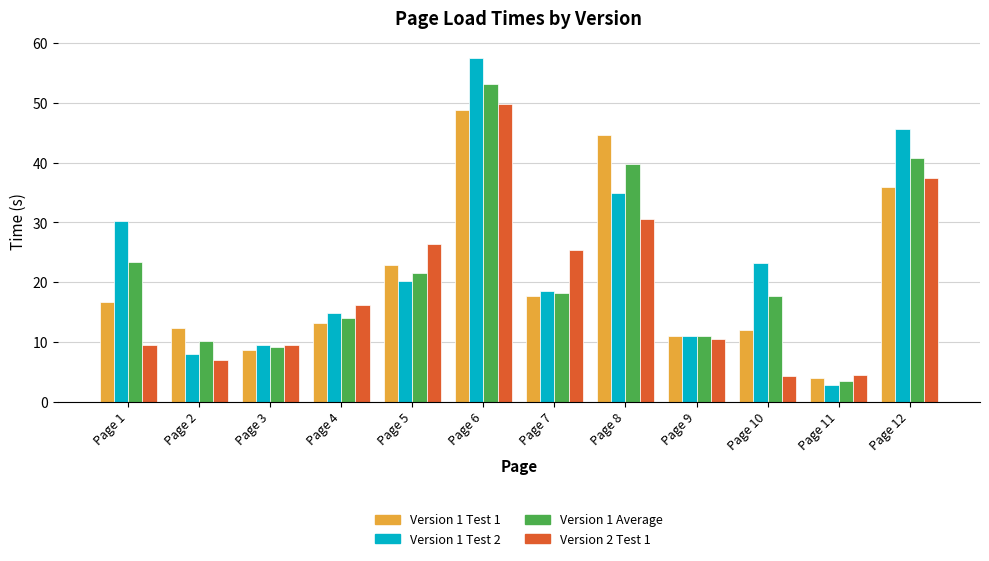

Which category has the highest value across all series?

Page 6